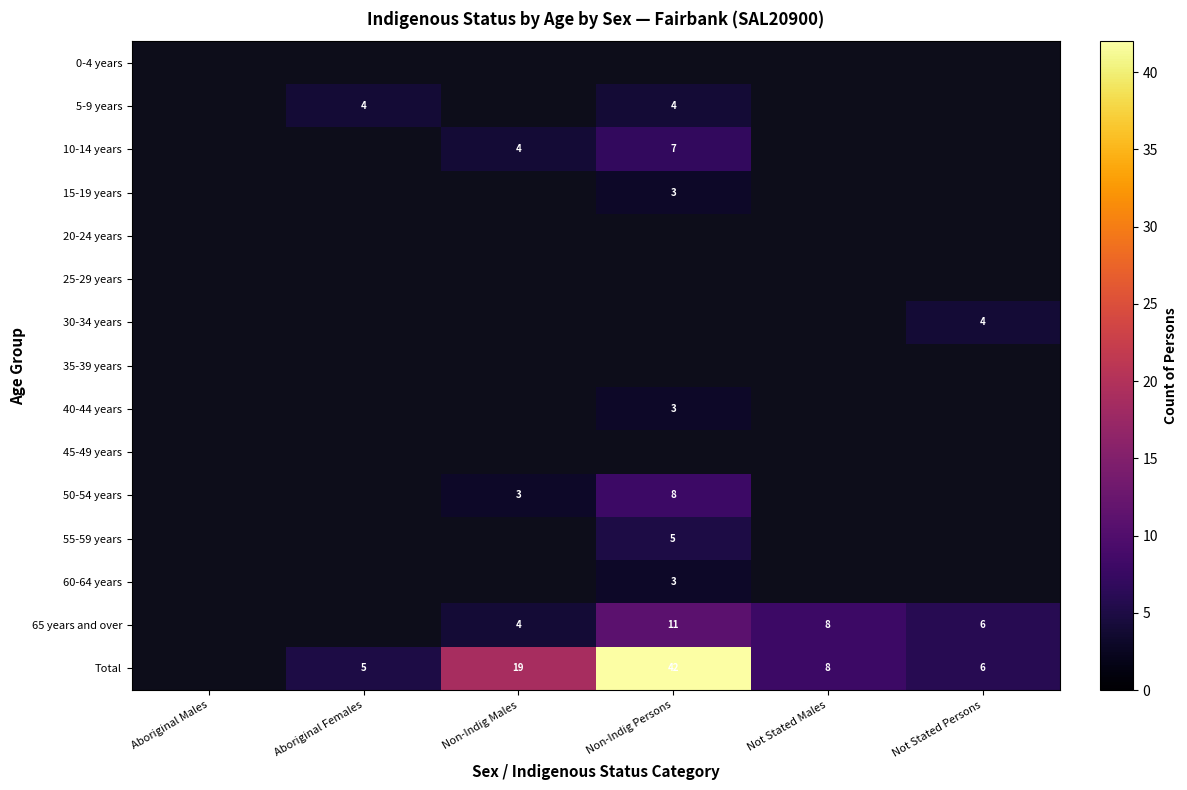

What is the difference between the Total values at Non-Indig Persons and Aboriginal Females?

37